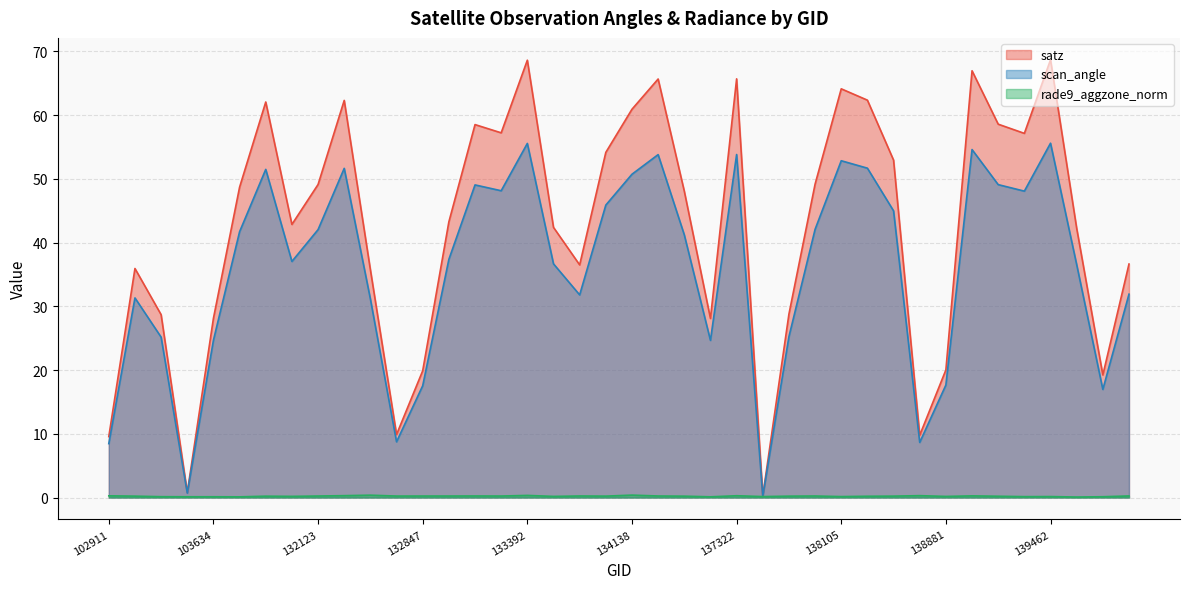

Reading right to left, what are all the values shown in this chart?

satz: 140059=36.6	139672=19.2	139475=42.3	139462=68.7	139283=57.1	139269=58.6	139094=67.0	138881=20.0	138688=9.8	138296=52.9	138282=62.4	138105=64.1	138092=49.2	137903=28.8	137715=0.2	137322=65.7	134505=28.1	134322=48.1	134308=65.7	134138=60.9	134124=54.2	133946=36.5	133404=42.4	133392=68.6	133223=57.2	133209=58.5	133027=43.3	132847=19.9	132669=9.9	132488=35.8	132296=62.3	132123=49.1	104346=42.9	103868=62.1	103752=48.7	103634=28.1	103515=0.8	103396=28.7	103031=35.9	102911=9.6
scan_angle: 140059=31.9	139672=17.0	139475=36.6	139462=55.6	139283=48.1	139269=49.1	139094=54.6	138881=17.7	138688=8.7	138296=45.0	138282=51.7	138105=52.9	138092=42.1	137903=25.2	137715=0.2	137322=53.8	134505=24.7	134322=41.2	134308=53.8	134138=50.7	134124=45.9	133946=31.8	133404=36.7	133392=55.6	133223=48.1	133209=49.1	133027=37.4	132847=17.5	132669=8.7	132488=31.2	132296=51.7	132123=42.0	104346=37.0	103868=51.5	103752=41.7	103634=24.7	103515=0.7	103396=25.2	103031=31.3	102911=8.5
rade9_aggzone_norm: 140059=0.2	139672=0.1	139475=0.1	139462=0.2	139283=0.1	139269=0.2	139094=0.3	138881=0.2	138688=0.3	138296=0.2	138282=0.2	138105=0.2	138092=0.2	137903=0.2	137715=0.2	137322=0.3	134505=0.1	134322=0.2	134308=0.2	134138=0.4	134124=0.2	133946=0.2	133404=0.2	133392=0.3	133223=0.2	133209=0.2	133027=0.2	132847=0.2	132669=0.2	132488=0.4	132296=0.3	132123=0.2	104346=0.2	103868=0.2	103752=0.1	103634=0.1	103515=0.1	103396=0.1	103031=0.2	102911=0.3